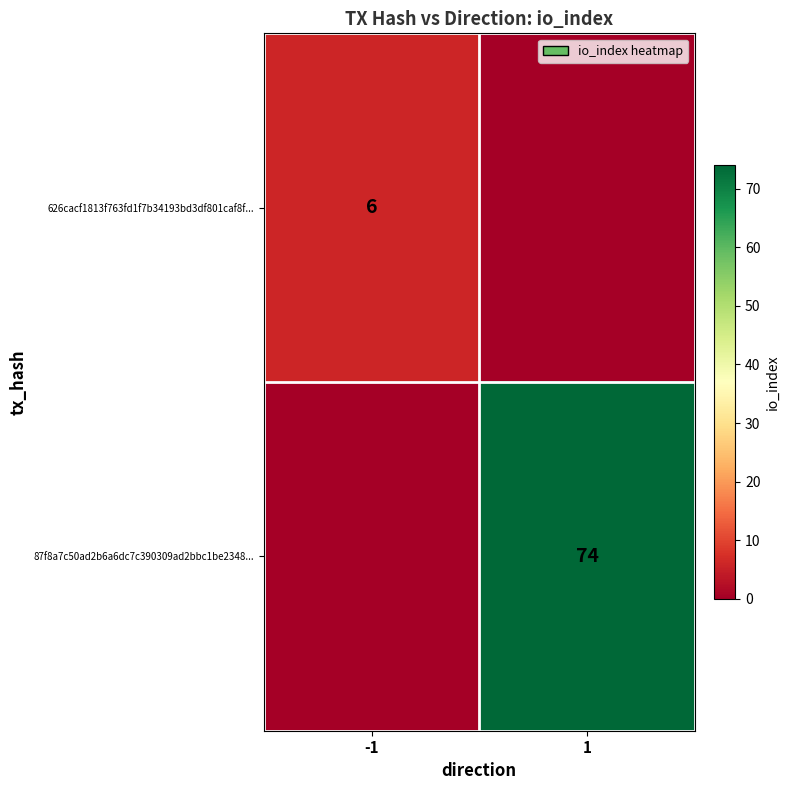

Is the value of 87f8a7c50ad2b6a6dc7c390309ad2bbc1be2348... at 1 greater than the value of 626cacf1813f763fd1f7b34193bd3df801caf8f... at -1?

Yes